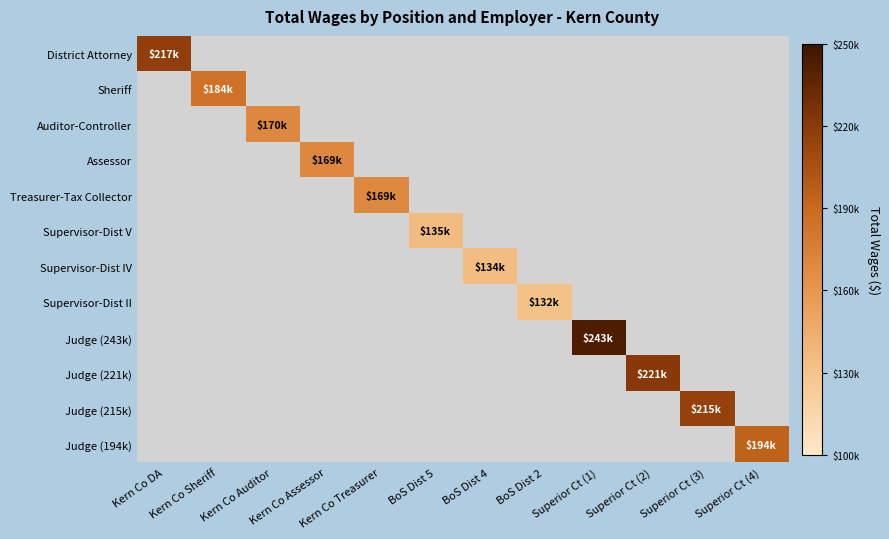

Which series has the largest range (max minus min)?

District Attorney